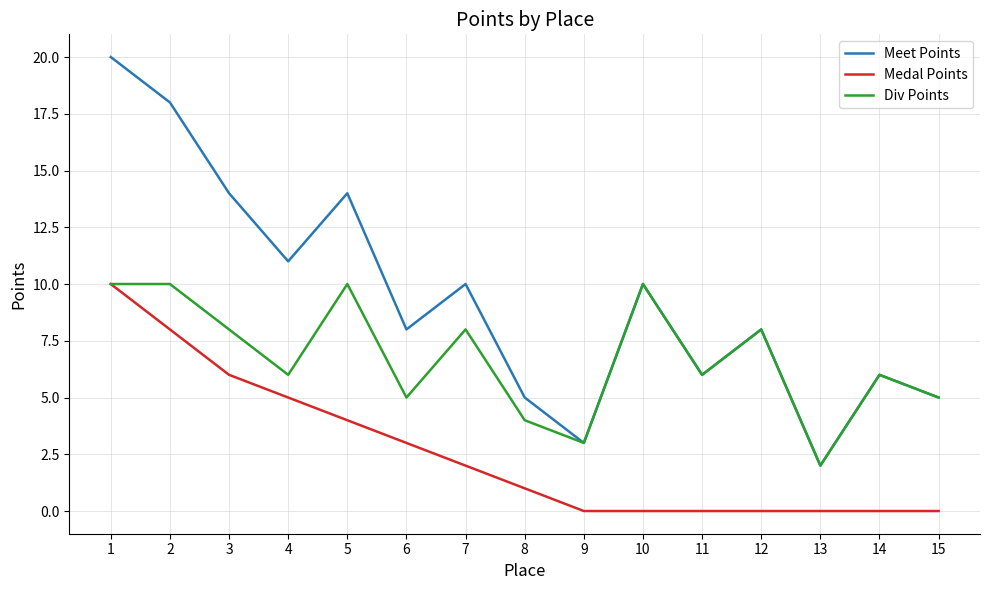

The value of Div Points at 10 is 4. True or false?

False